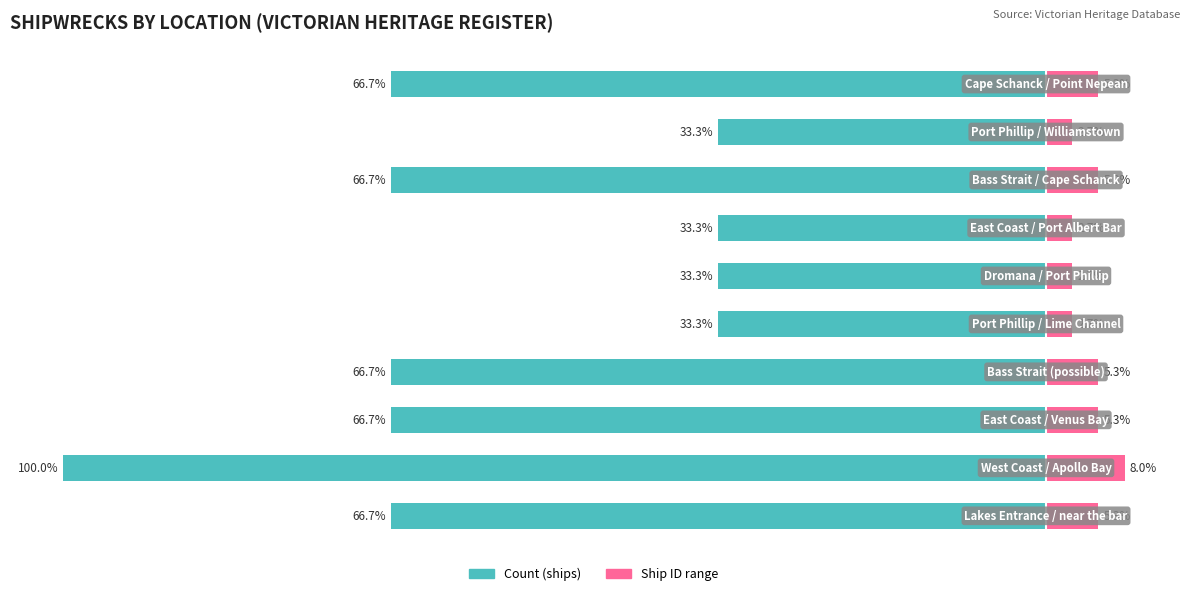

What is the difference between the second highest and second lowest values in the Count (ships) series?

33.3